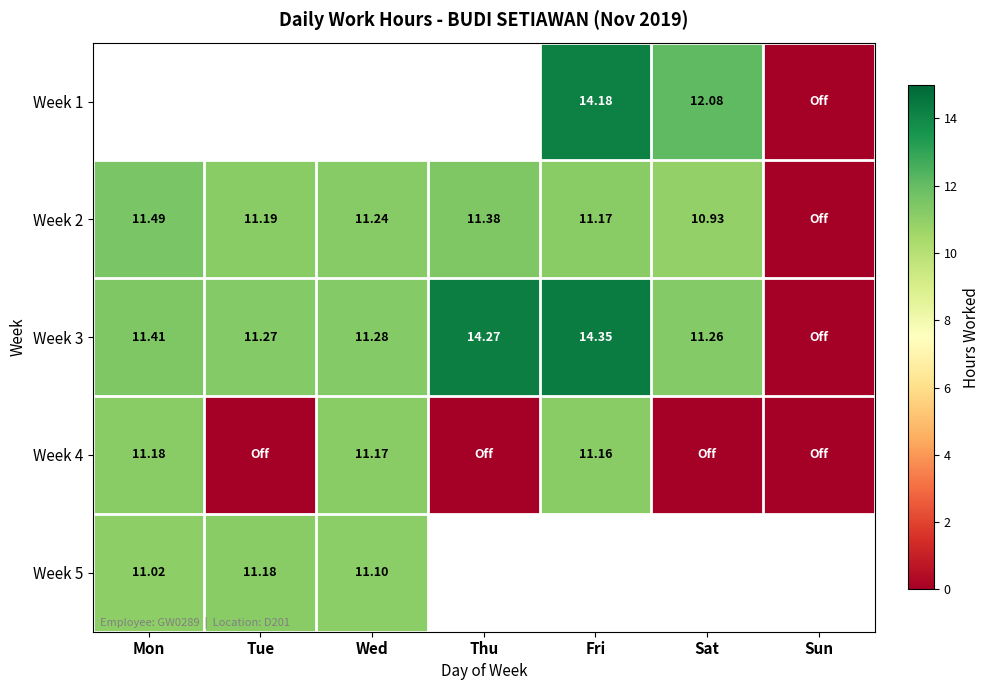

The Week 2 series shows 11.2 at Fri. True or false?

True